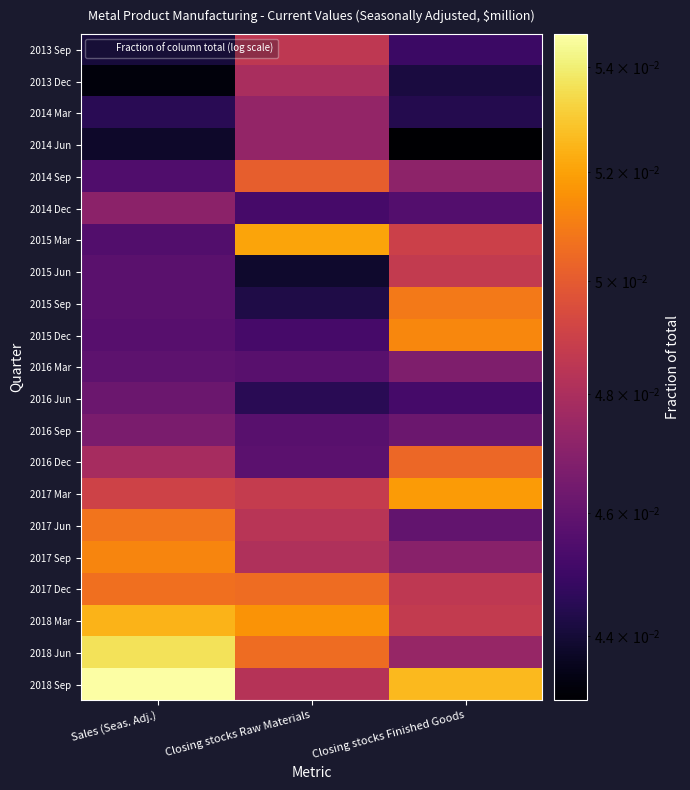

How many distinct data groups are displayed?

21